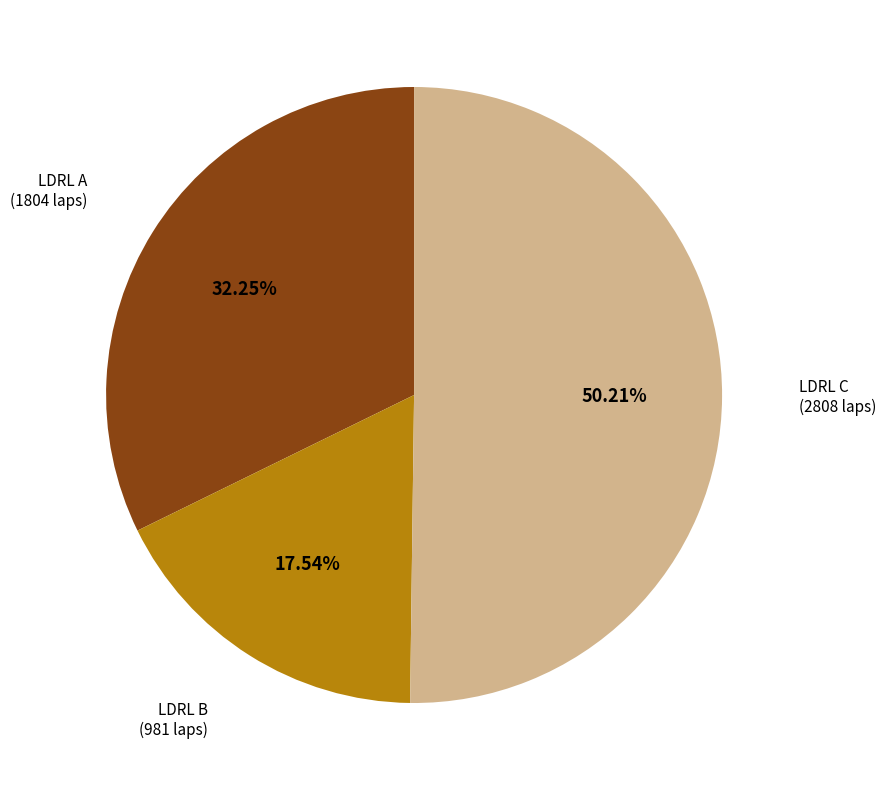

To the nearest percent, what portion does LDRL A represent?

32%